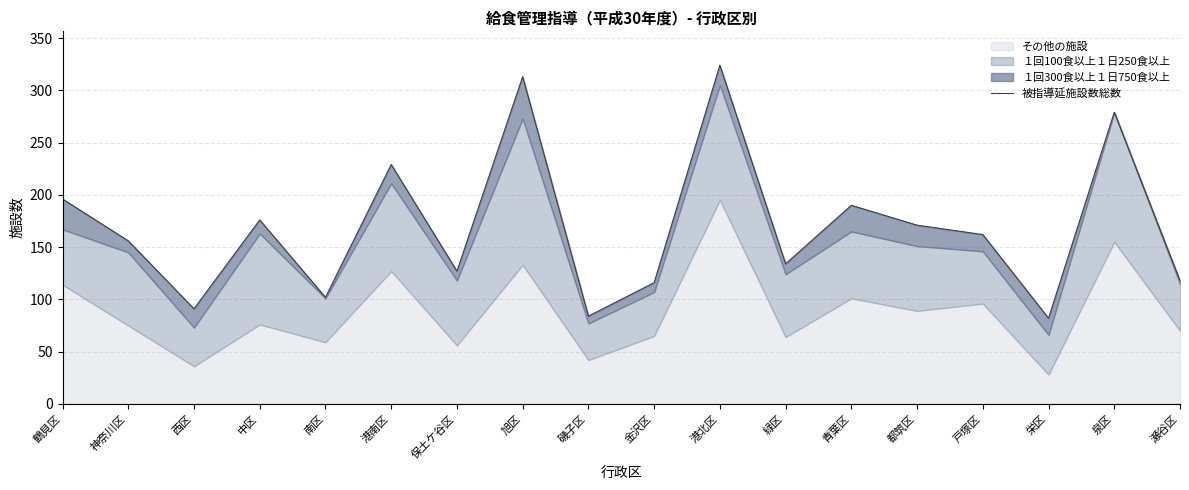

What is the average value?

169